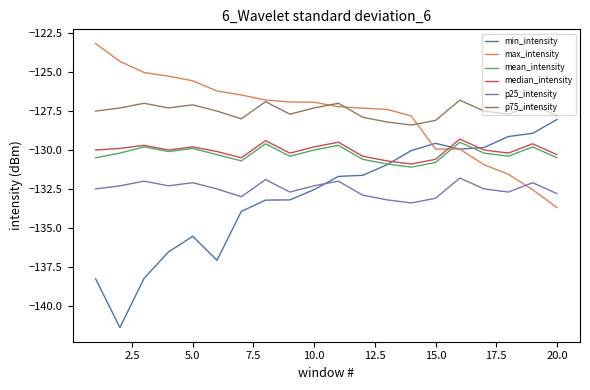

What is the smallest value displayed?

-141.4